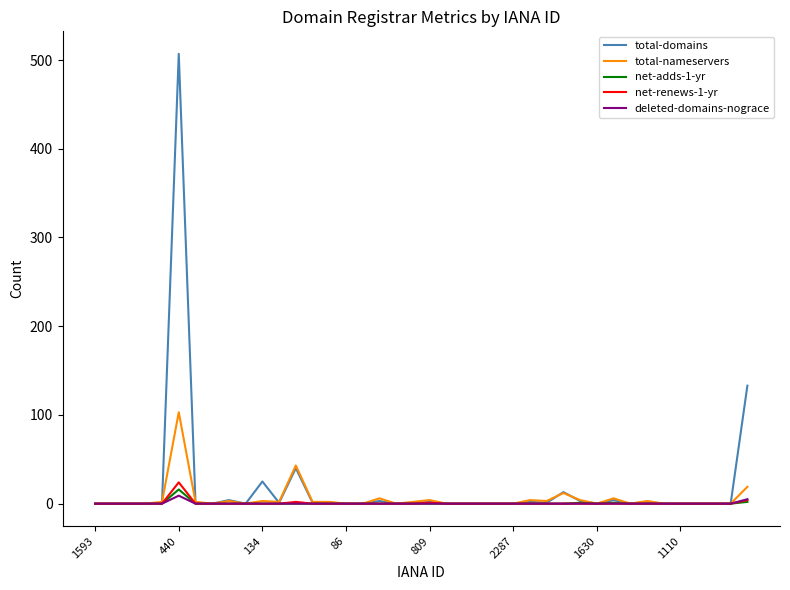

What are all the series names shown in the legend?

total-domains, total-nameservers, net-adds-1-yr, net-renews-1-yr, deleted-domains-nograce